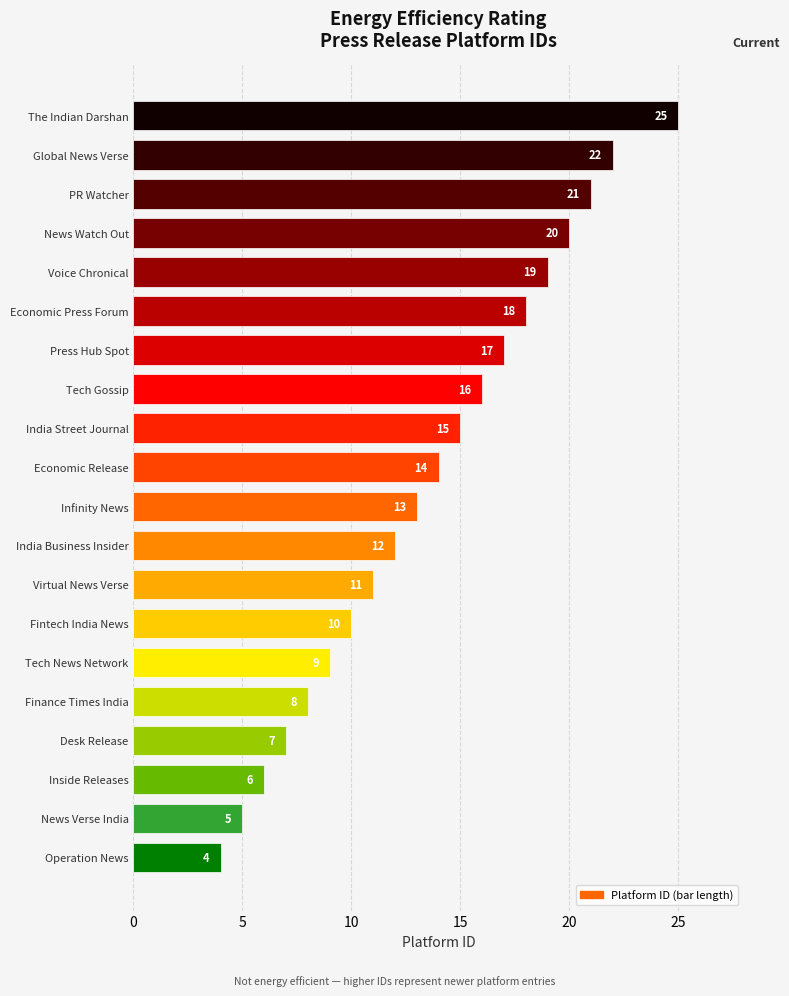

List the labels in order of value, largest first.

The Indian Darshan, Global News Verse, PR Watcher, News Watch Out, Voice Chronical, Economic Press Forum, Press Hub Spot, Tech Gossip, India Street Journal, Economic Release, Infinity News, India Business Insider, Virtual News Verse, Fintech India News, Tech News Network, Finance Times India, Desk Release, Inside Releases, News Verse India, Operation News